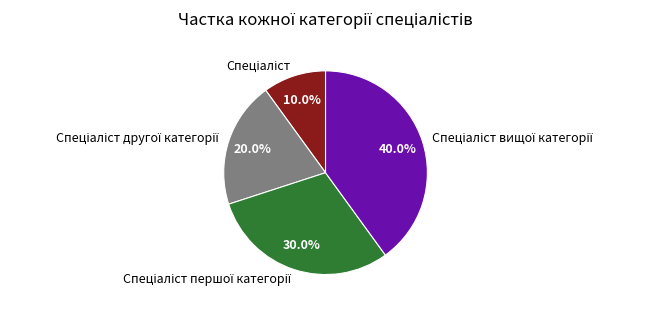

How many segments does this pie chart have?

4